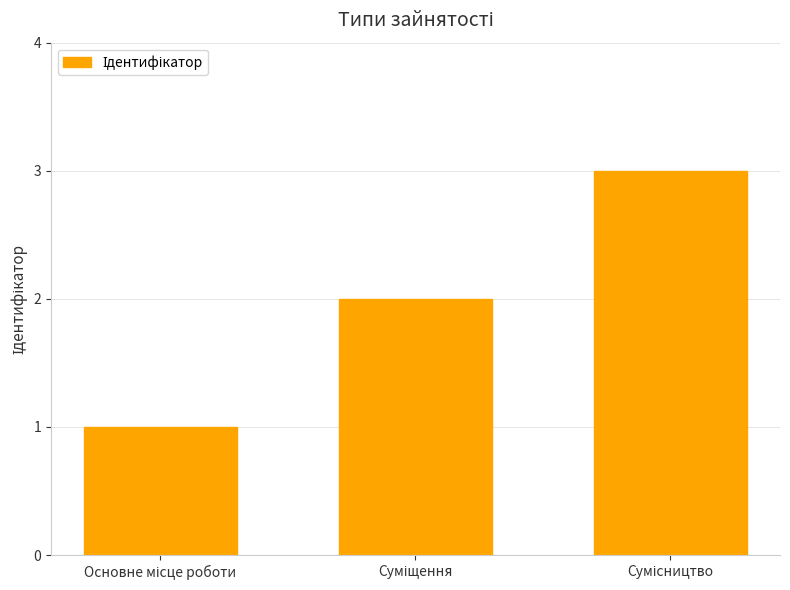

What is the sum of all values?

6